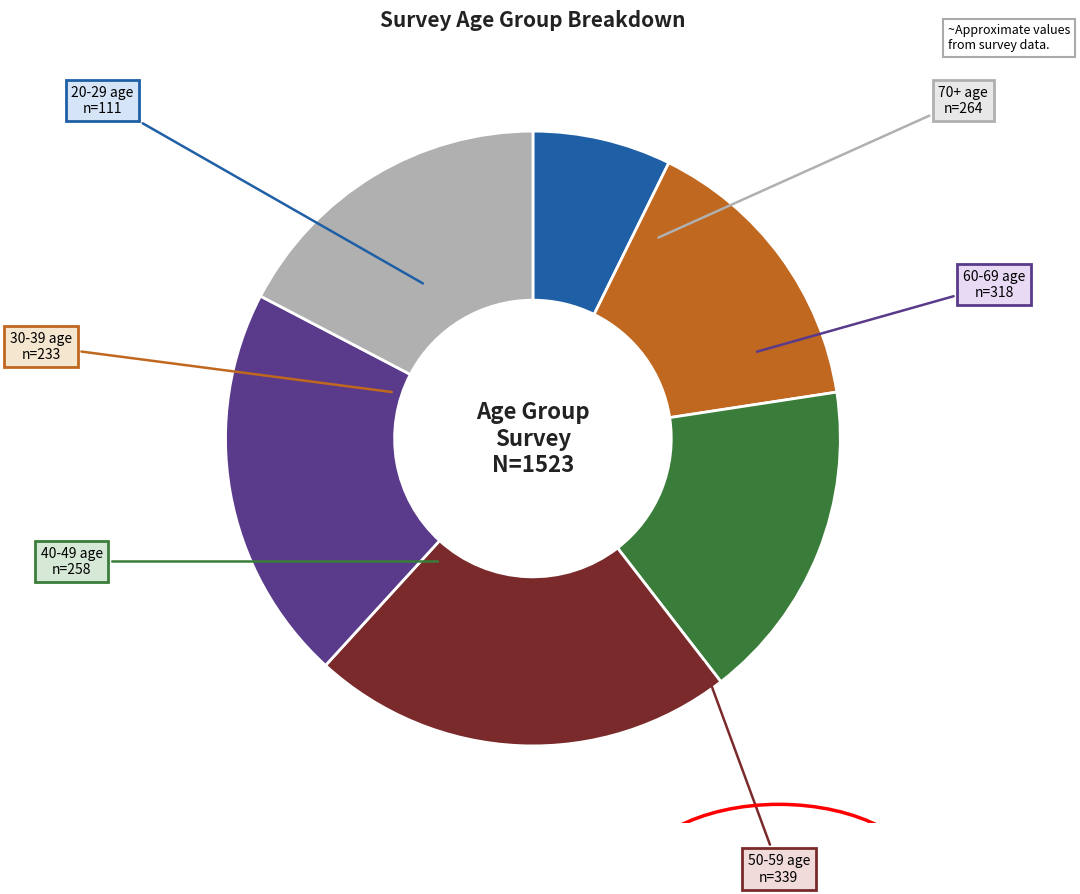

Is there any slice that represents more than half of the pie?

No